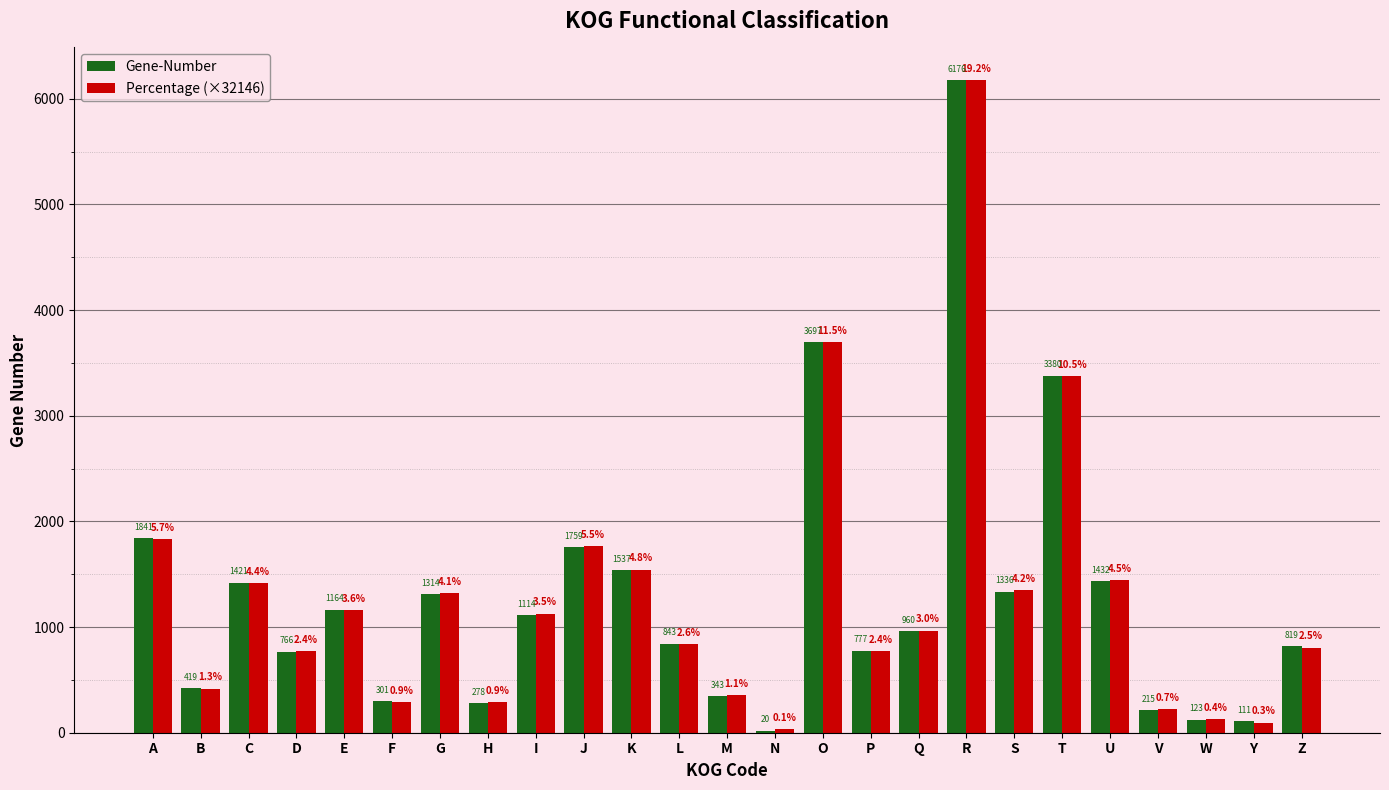

Which label corresponds to the largest value in the chart?

R